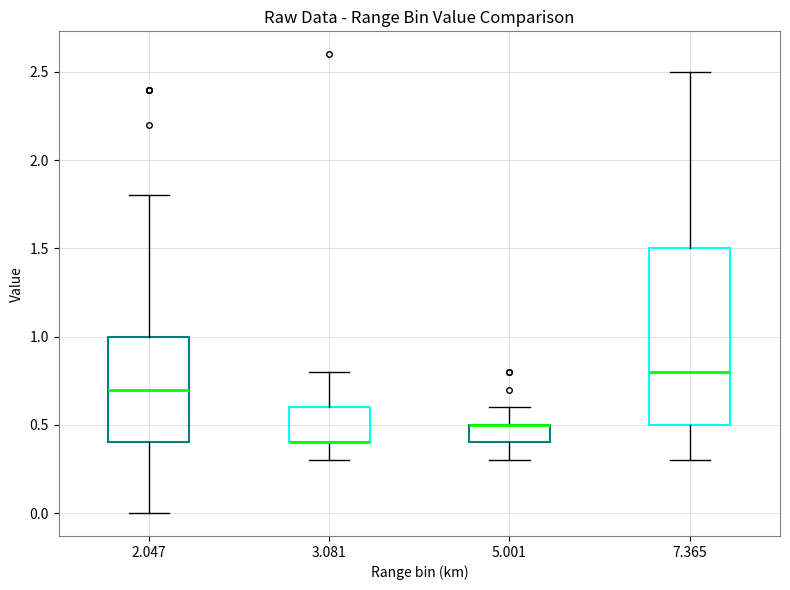

Comparing the boxes themselves (not the whiskers), which one is the tallest?

7.365